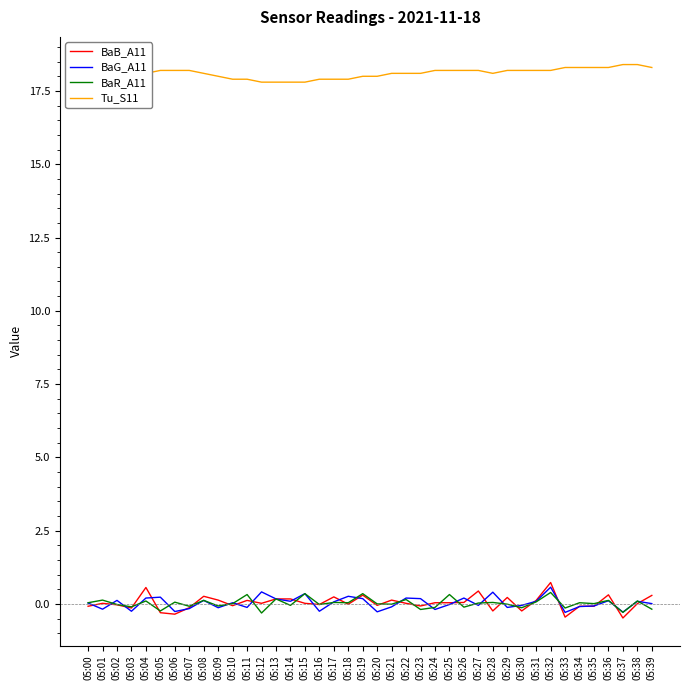

Reading right to left, what are all the values shown in this chart?

BaB_A11: 05:39=0.3	05:38=0.0	05:37=-0.5	05:36=0.3	05:35=-0.1	05:34=-0.1	05:33=-0.5	05:32=0.7	05:31=0.1	05:30=-0.2	05:29=0.2	05:28=-0.2	05:27=0.4	05:26=0.1	05:25=0.0	05:24=0.0	05:23=-0.1	05:22=0.0	05:21=0.1	05:20=-0.1	05:19=0.3	05:18=-0.0	05:17=0.2	05:16=-0.0	05:15=0.0	05:14=0.2	05:13=0.2	05:12=0.0	05:11=0.1	05:10=-0.1	05:09=0.1	05:08=0.3	05:07=-0.1	05:06=-0.3	05:05=-0.3	05:04=0.6	05:03=-0.1	05:02=-0.0	05:01=0.0	05:00=-0.1
BaG_A11: 05:39=0.0	05:38=0.1	05:37=-0.3	05:36=0.1	05:35=-0.1	05:34=-0.1	05:33=-0.3	05:32=0.6	05:31=0.1	05:30=-0.1	05:29=-0.1	05:28=0.4	05:27=-0.1	05:26=0.2	05:25=-0.0	05:24=-0.2	05:23=0.2	05:22=0.2	05:21=-0.1	05:20=-0.3	05:19=0.2	05:18=0.3	05:17=0.1	05:16=-0.2	05:15=0.3	05:14=0.1	05:13=0.2	05:12=0.4	05:11=-0.1	05:10=0.0	05:09=-0.1	05:08=0.1	05:07=-0.2	05:06=-0.3	05:05=0.2	05:04=0.2	05:03=-0.2	05:02=0.1	05:01=-0.2	05:00=0.0
BaR_A11: 05:39=-0.2	05:38=0.1	05:37=-0.3	05:36=0.1	05:35=0.0	05:34=0.0	05:33=-0.1	05:32=0.4	05:31=0.1	05:30=-0.1	05:29=-0.0	05:28=0.1	05:27=0.0	05:26=-0.1	05:25=0.3	05:24=-0.1	05:23=-0.2	05:22=0.1	05:21=-0.0	05:20=0.0	05:19=0.3	05:18=0.0	05:17=0.1	05:16=-0.0	05:15=0.3	05:14=-0.1	05:13=0.2	05:12=-0.3	05:11=0.3	05:10=0.0	05:09=-0.1	05:08=0.1	05:07=-0.1	05:06=0.1	05:05=-0.2	05:04=0.1	05:03=-0.1	05:02=-0.0	05:01=0.1	05:00=0.0
Tu_S11: 05:39=18.3	05:38=18.4	05:37=18.4	05:36=18.3	05:35=18.3	05:34=18.3	05:33=18.3	05:32=18.2	05:31=18.2	05:30=18.2	05:29=18.2	05:28=18.1	05:27=18.2	05:26=18.2	05:25=18.2	05:24=18.2	05:23=18.1	05:22=18.1	05:21=18.1	05:20=18.0	05:19=18.0	05:18=17.9	05:17=17.9	05:16=17.9	05:15=17.8	05:14=17.8	05:13=17.8	05:12=17.8	05:11=17.9	05:10=17.9	05:09=18.0	05:08=18.1	05:07=18.2	05:06=18.2	05:05=18.2	05:04=18.1	05:03=17.8	05:02=17.8	05:01=17.8	05:00=17.8